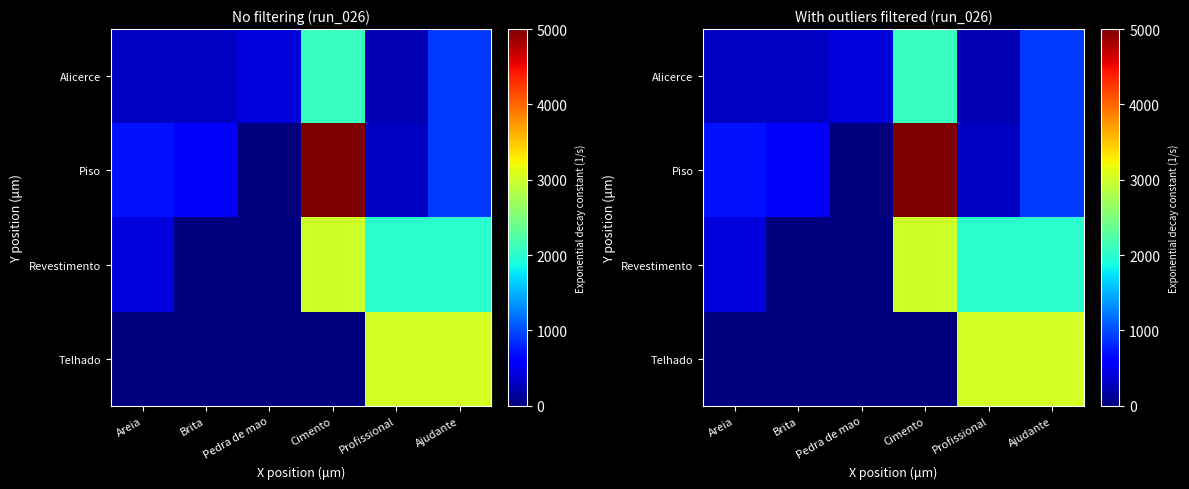

Rank the categories by Piso value from lowest to highest.

Pedra de mao, Profissional, Brita, Areia, Ajudante, Cimento